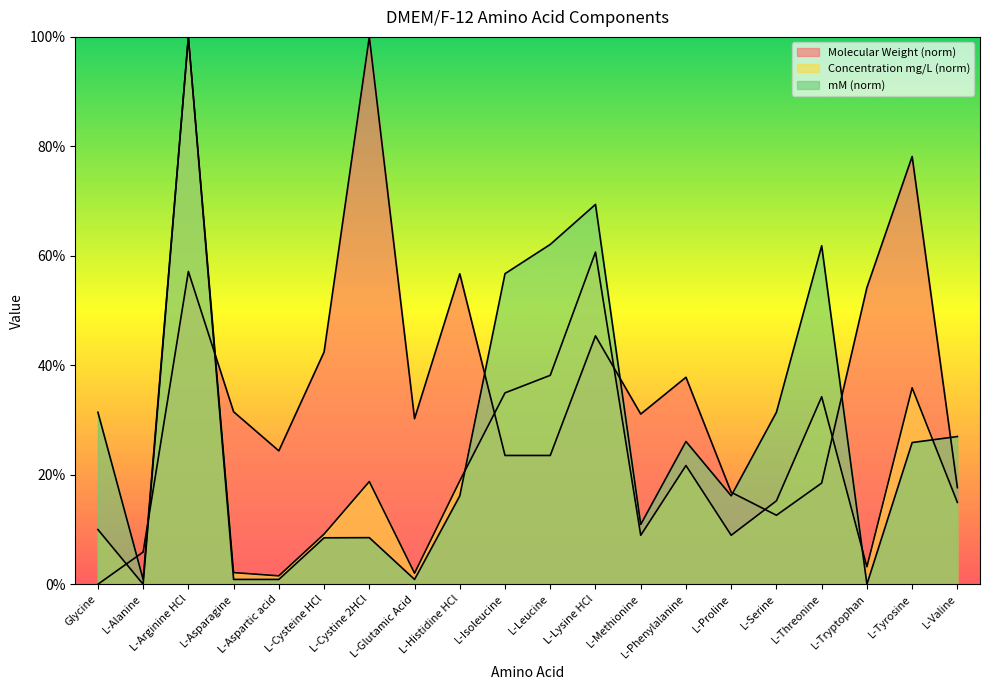

True or false: mM has a value of 6.1 at L-Histidine HCl.

False